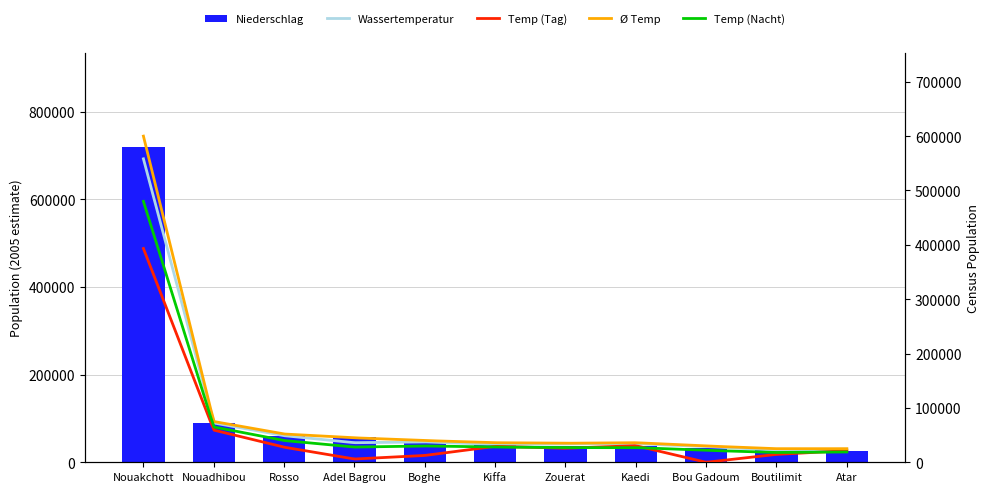

Reading left to right, extract all data points from this chart.

Nouakchott=719167	Nouadhibou=89772	Rosso=59592	Adel Bagrou=58429	Boghe=49089	Kiffa=40281	Zouerat=37977	Kaedi=37616	Bou Gadoum=32749	Boutilimit=27170	Atar=25728